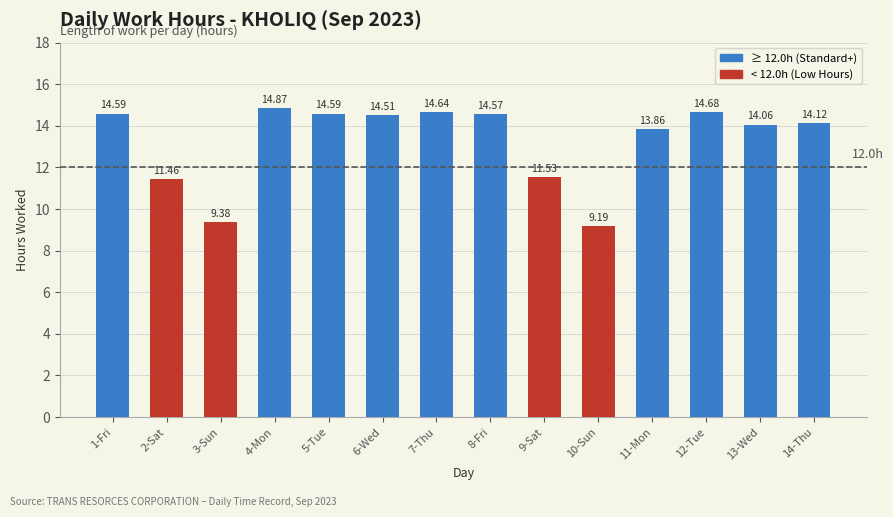

What position from the right is 11-Mon?

4